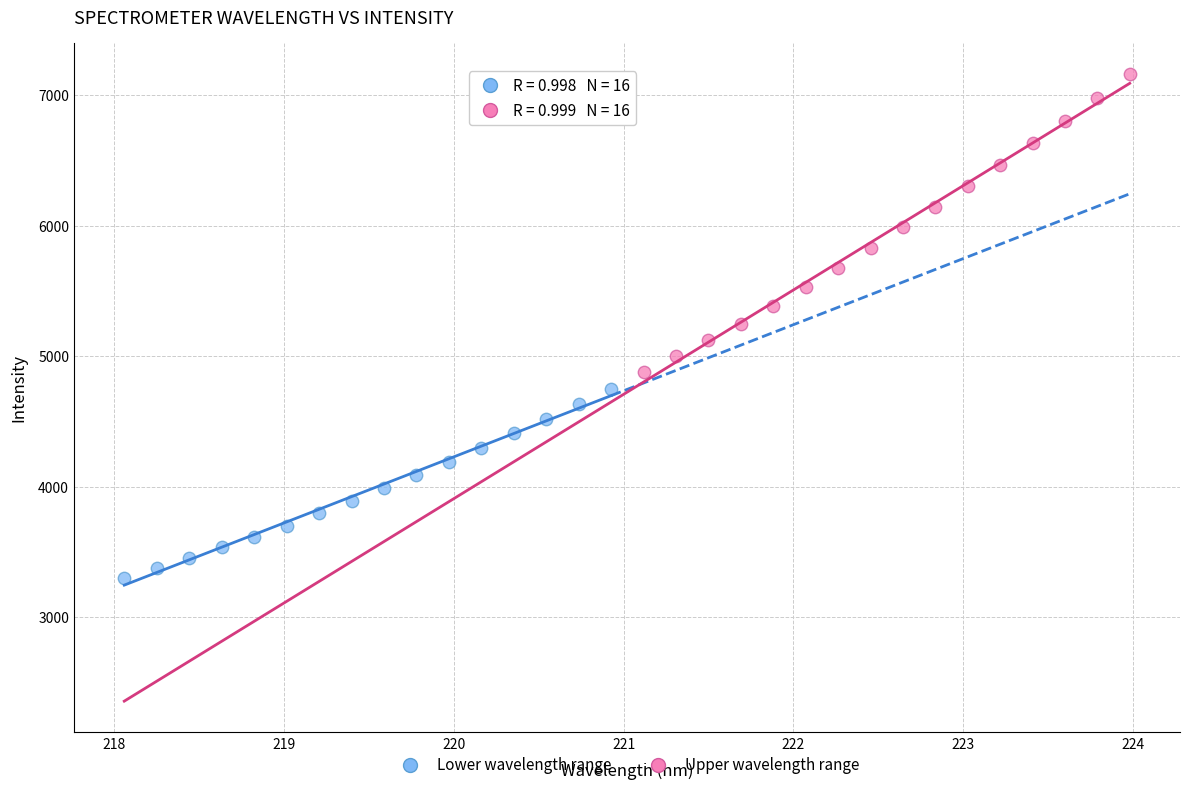

Which series contains the highest Y value?

Upper wavelength range